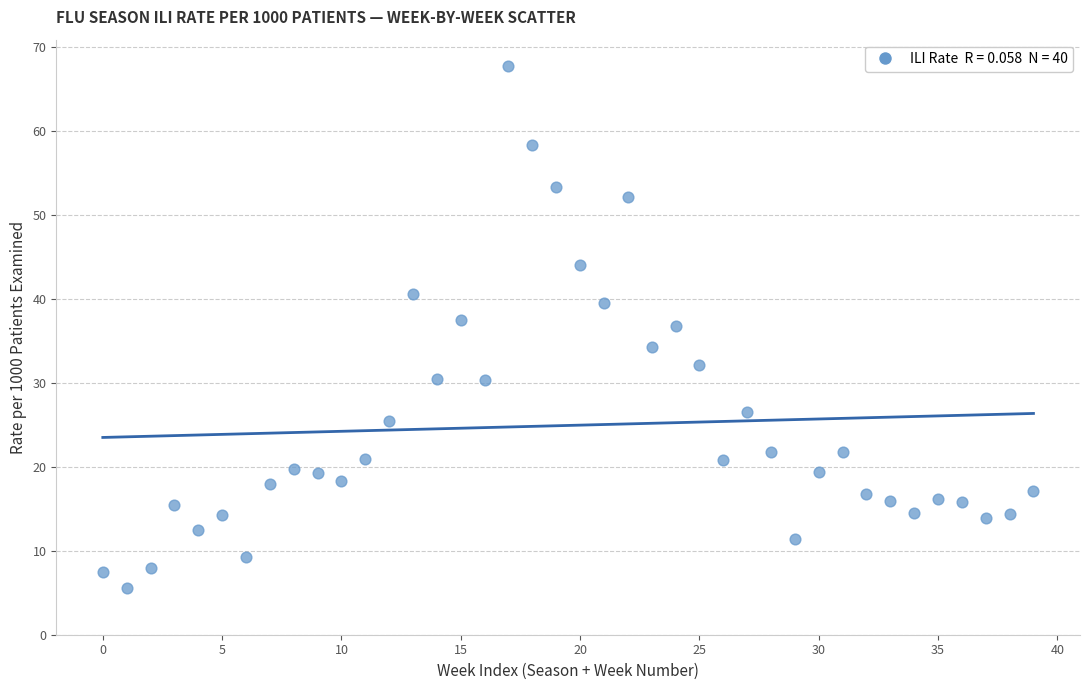

What Y value in the scatter plot is closest to 36?

36.7